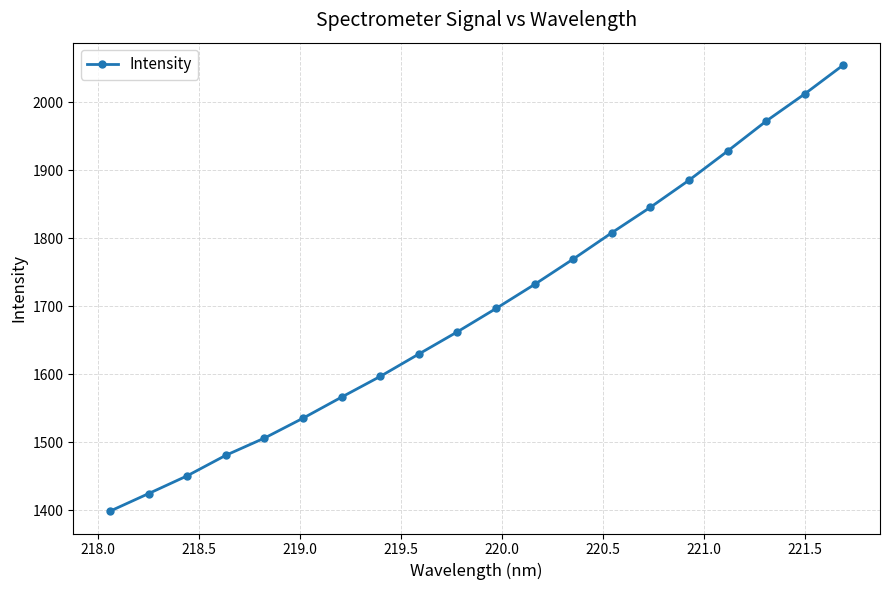

Reading left to right, what are all the values shown in this chart?

1398.9	1424.8	1450.9	1481.1	1506.4	1535.6	1566.6	1597.1	1630.0	1662.7	1696.9	1732.4	1769.6	1808.3	1845.7	1885.5	1928.3	1972.3	2012.3	2054.8